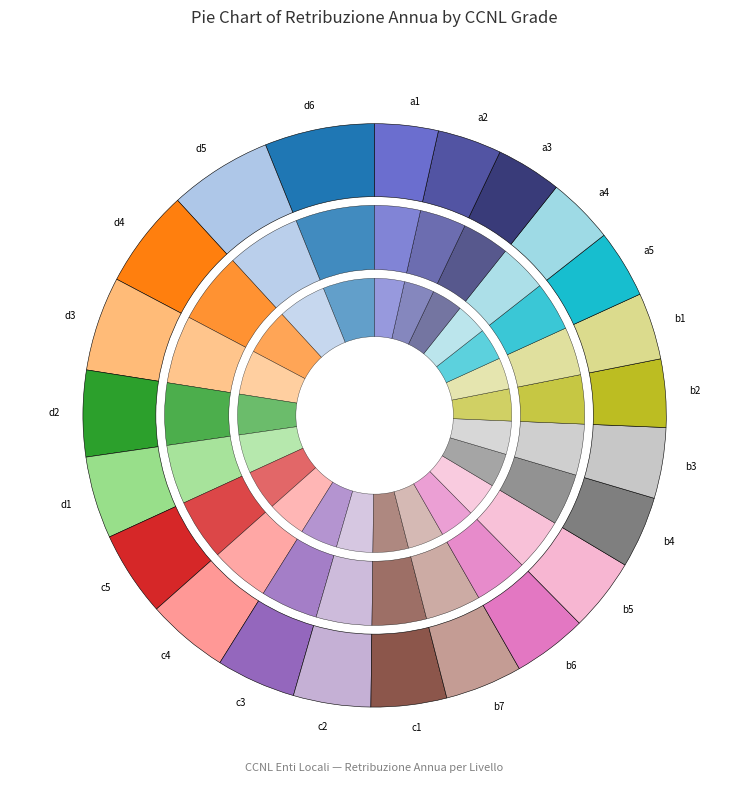

To the nearest percent, what is the difference between the largest and smallest slice percentages?

3%